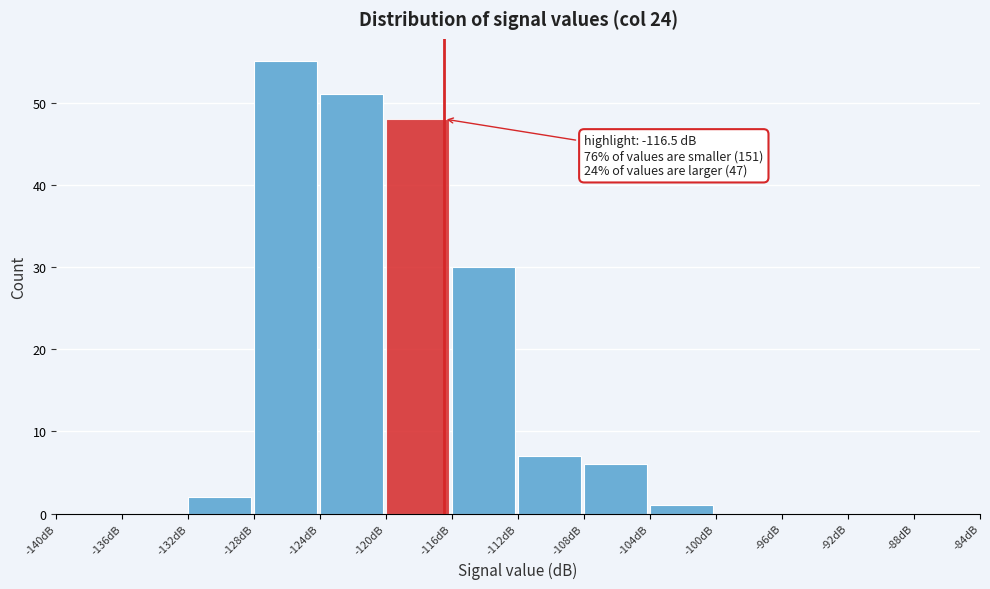

Which range on the x-axis has the tallest bar?

-128 to -124